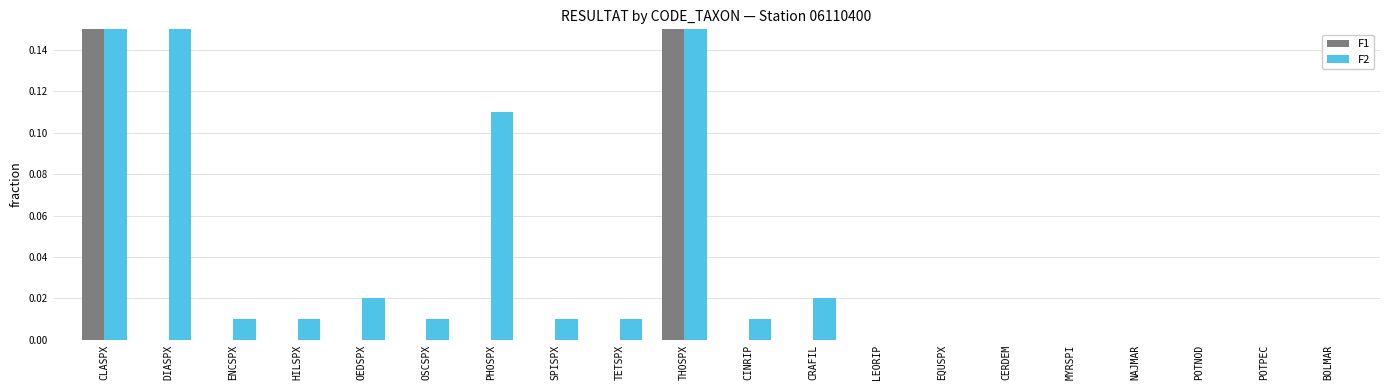

Which has a higher value, PHOSPX or OEDSPX?

PHOSPX